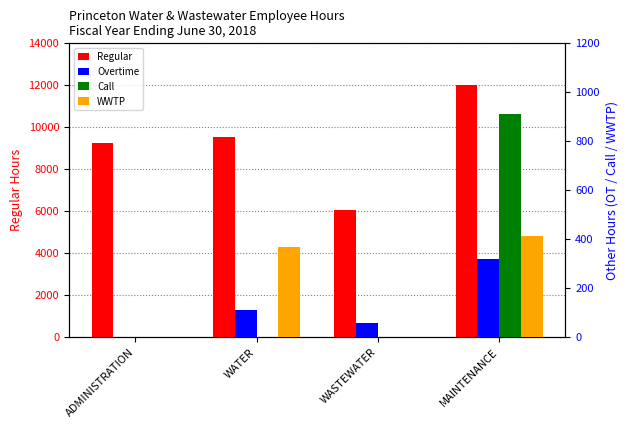

Reading right to left, what are all the values shown in this chart?

Regular: 11987.2	6029.0	9520.1	9225.2
Overtime: 317.0	58.0	108.2	0.0
Call: 912.0	0.0	0.0	0.0
WWTP: 411.5	0.0	366.5	0.0